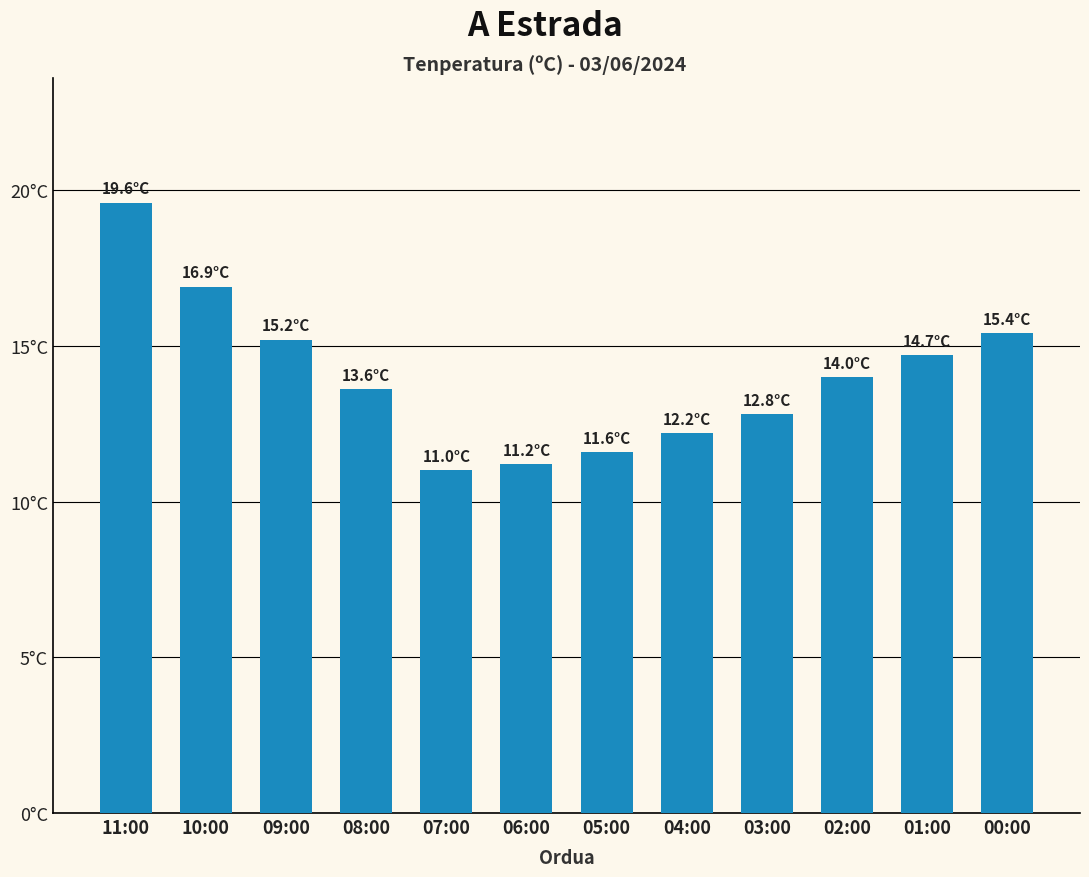

What is the maximum value shown in the chart?

19.6